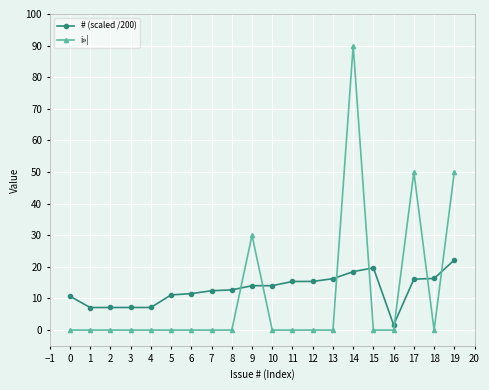

Which series changed the most between 3 and 9?

i»¦